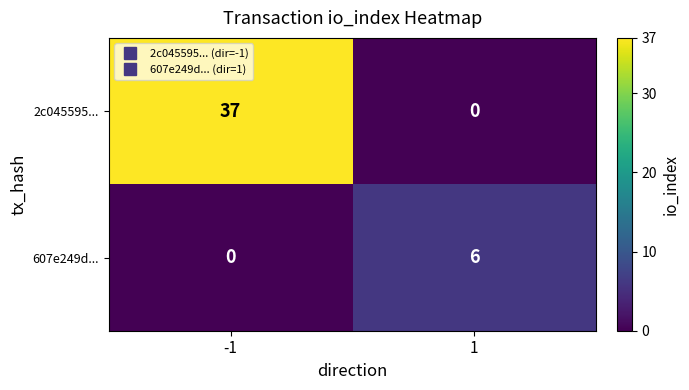

Which series changed the most between -1 and 1?

2c045595...